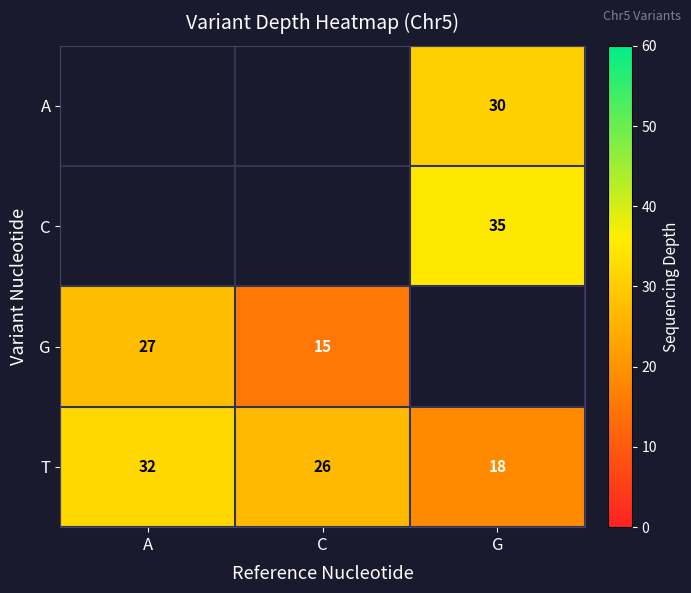

Rank the categories by T value from highest to lowest.

A, C, G